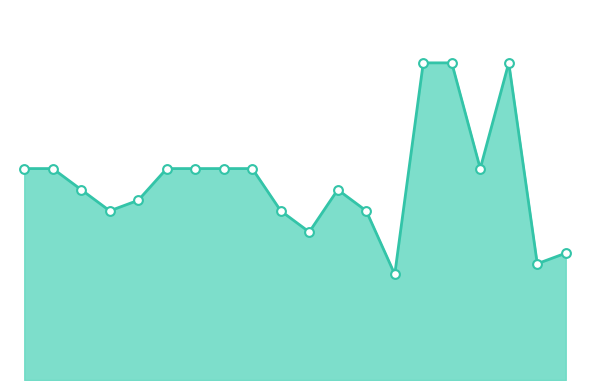

Does the chart have visible grid lines?

No